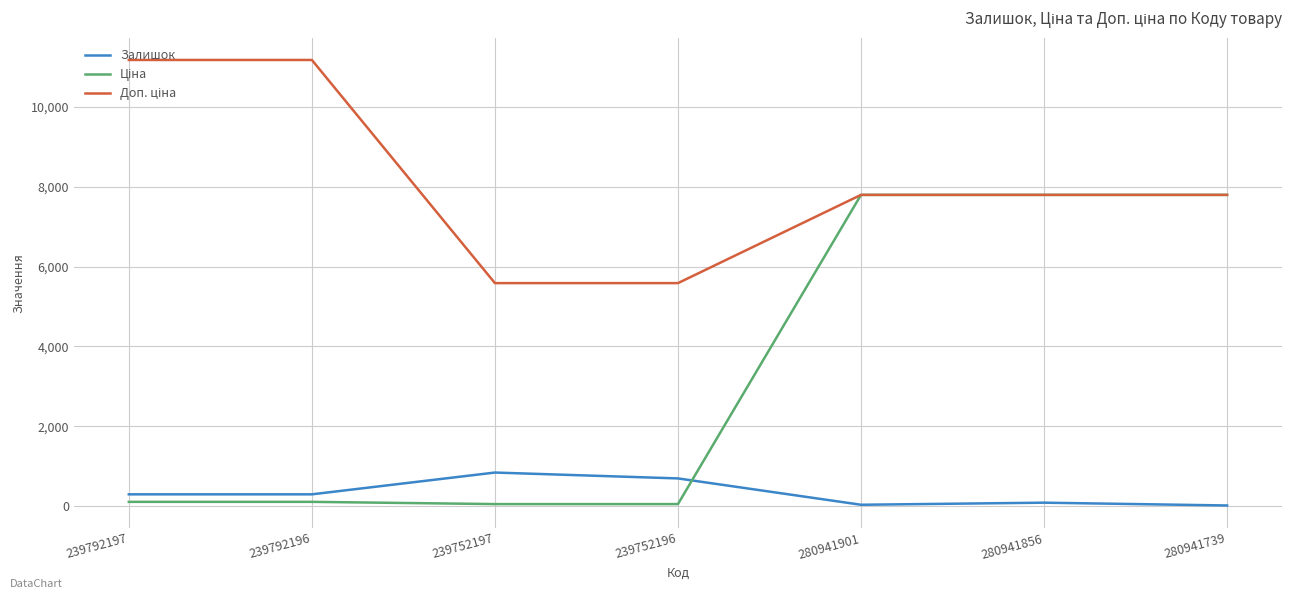

What value does the Доп. ціна series have at 280941739?

7792.9